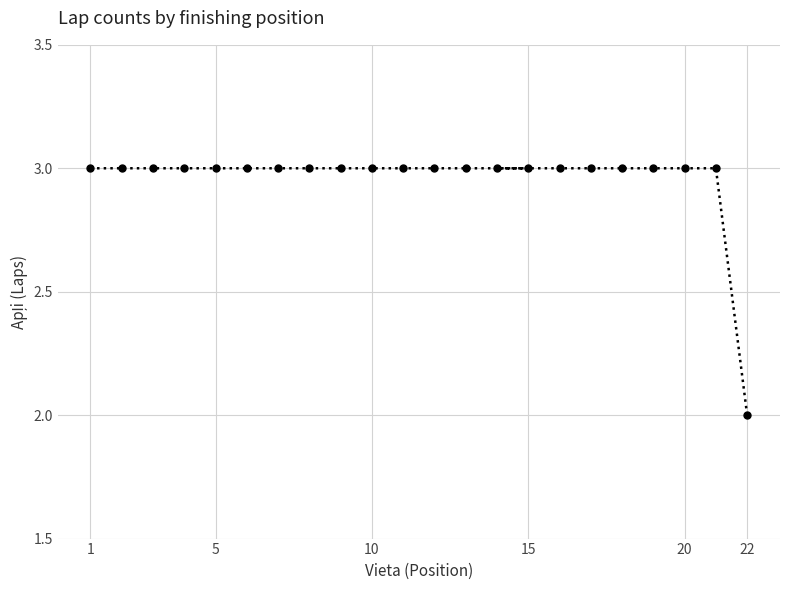

Reading left to right, list all the values displayed in this chart.

3	3	3	3	3	3	3	3	3	3	3	3	3	3	3	3	3	3	3	3	3	2